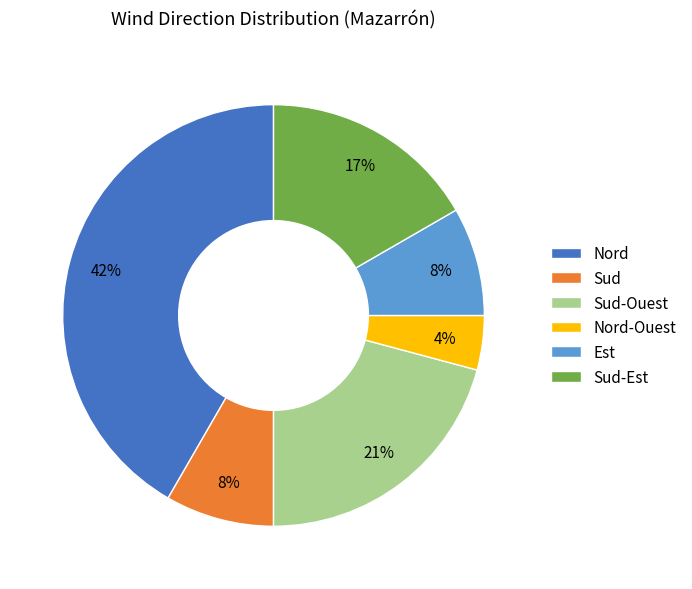

To the nearest percent, what percentage of the pie is Nord-Ouest?

4%